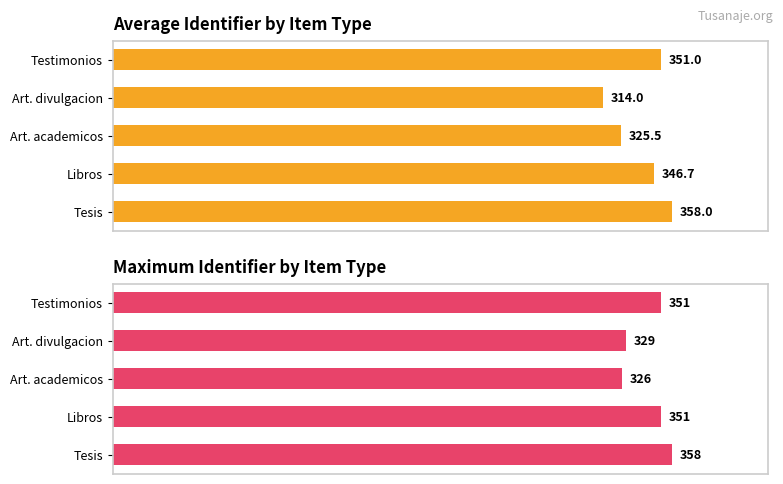

How many categories are shown in the chart?

5